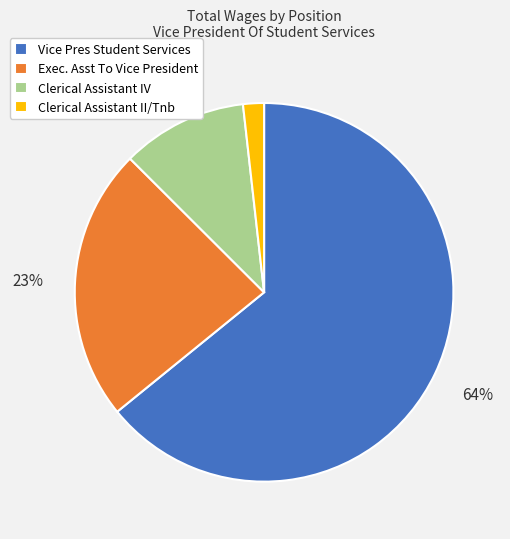

Combined, do Clerical Assistant IV and Vice Pres Student Services account for over 50%?

Yes